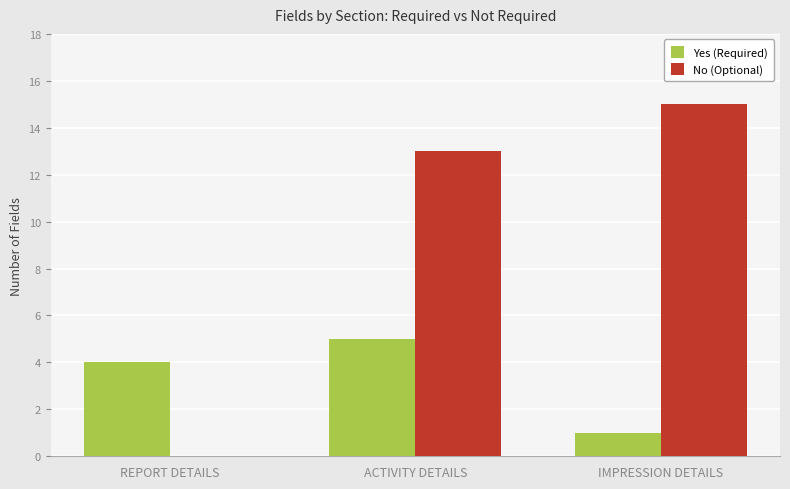

At which category is the sum across all series the highest?

ACTIVITY DETAILS